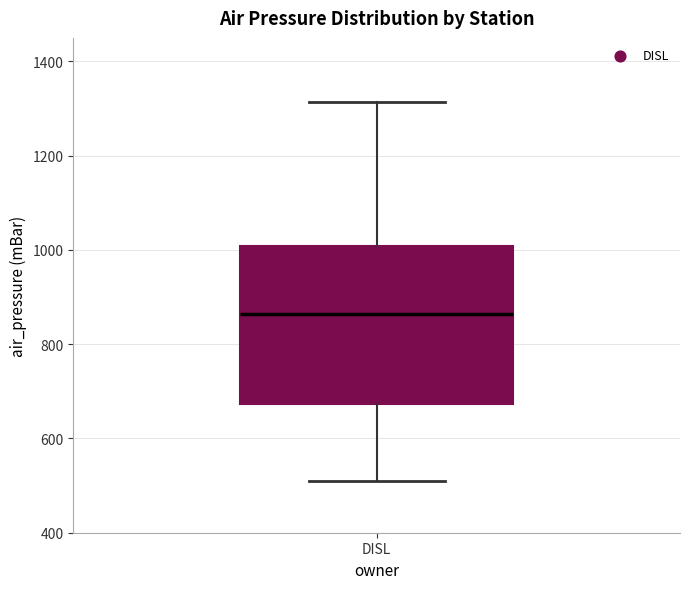

Transcribe this box plot: give where the median line is, the range the box spans, and where the two whiskers end, as read against the y-axis. The values are not printed on the chart, so give them approximately, as read against the axis.

median 860, box 680 to 1000, whiskers 520 to 1320